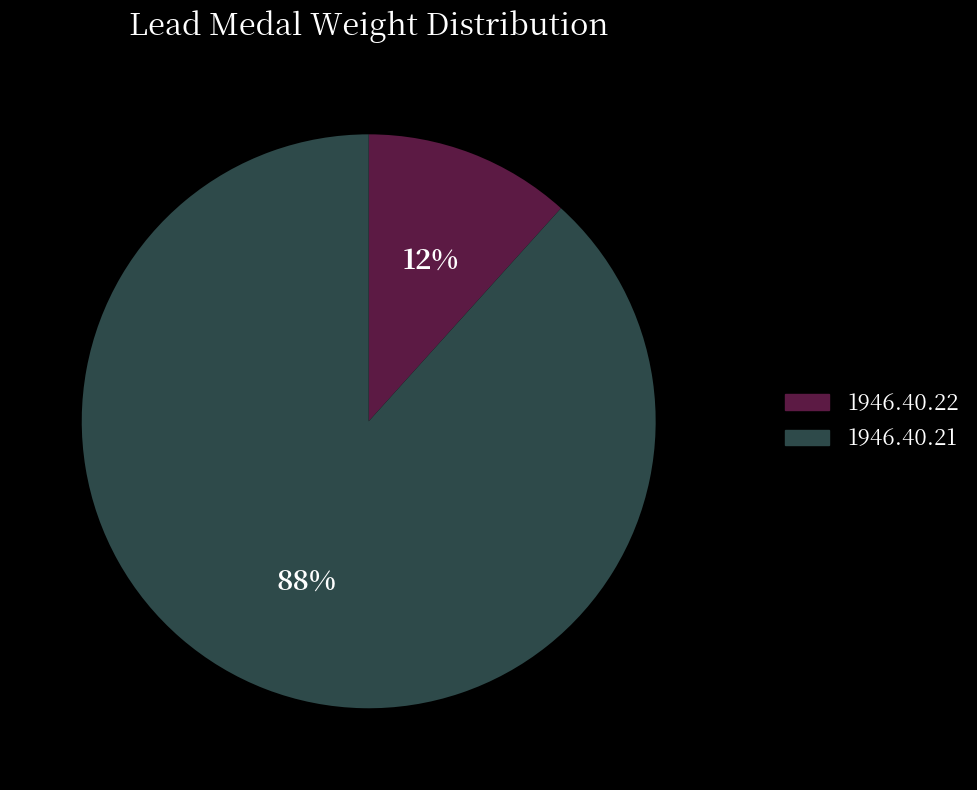

Which has a higher value, 1946.40.21 or 1946.40.22?

1946.40.21